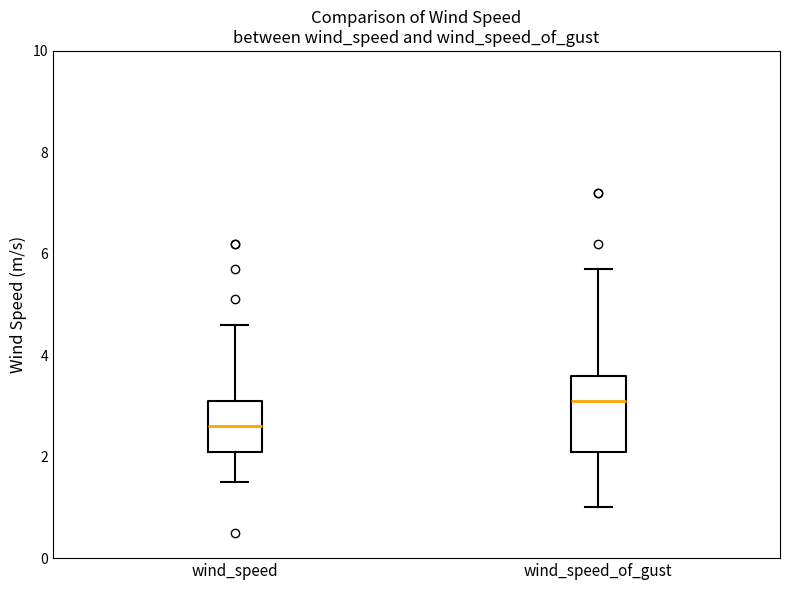

Where does the lower whisker of the box for wind_speed_of_gust end on the y-axis? The values are not printed on the chart, so give them approximately, as read against the axis.

1.0